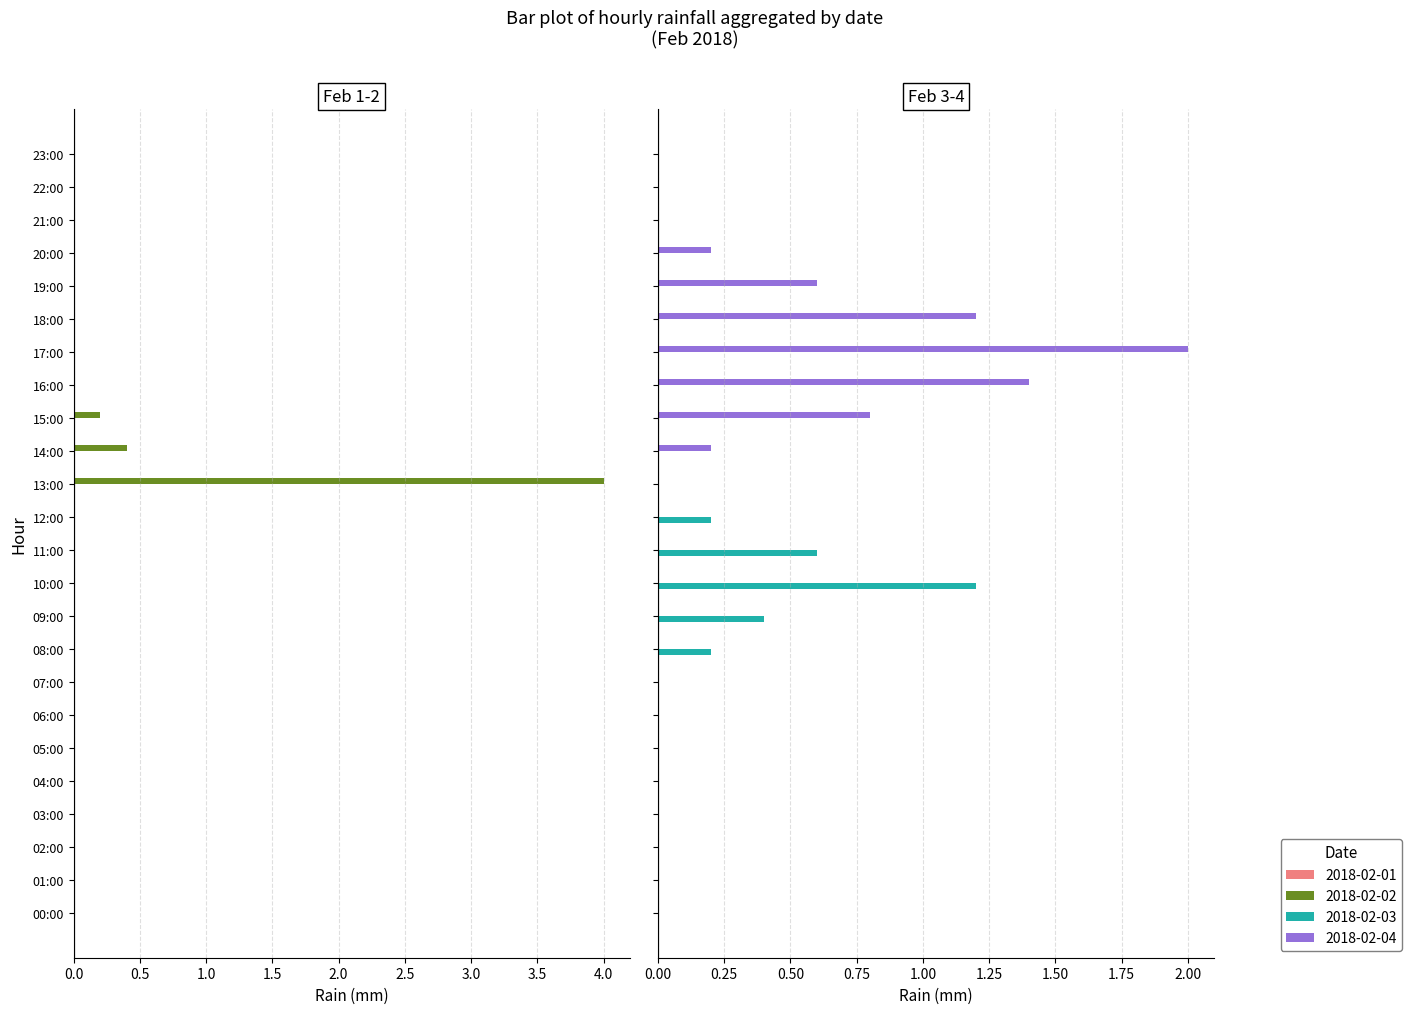

How many values in the 2018-02-02 series exceed 0?

3